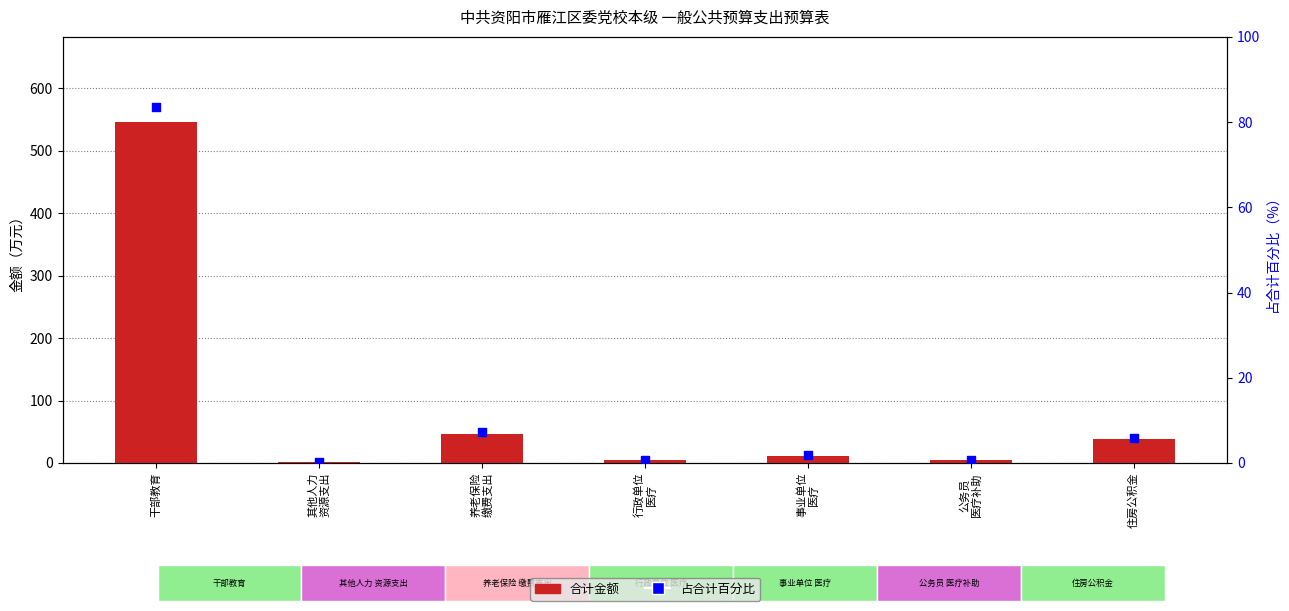

Is the value of 占合计百分比 at 行政单位
医疗 greater than the value of 合计金额 at 其他人力
资源支出?

No